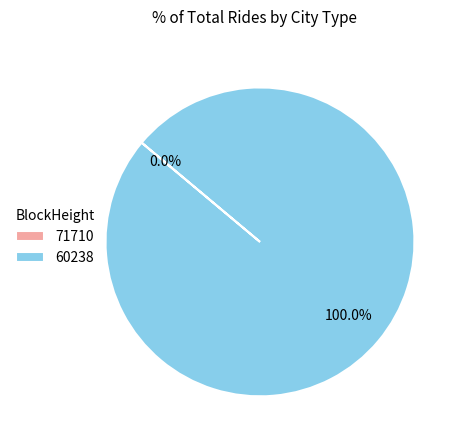

Is it true that 60238 is 89% of the pie?

False